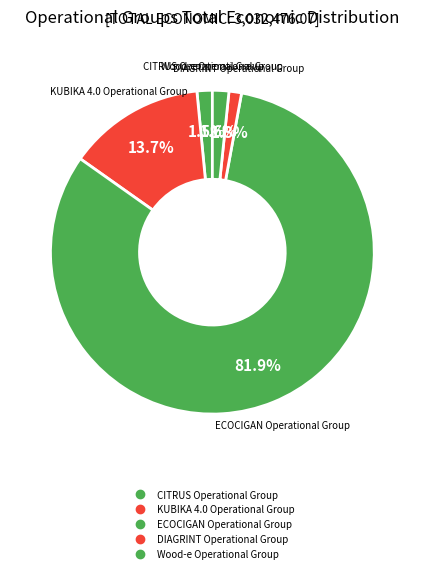

The CITRUS Operational Group slice represents 2% of the pie. True or false?

True